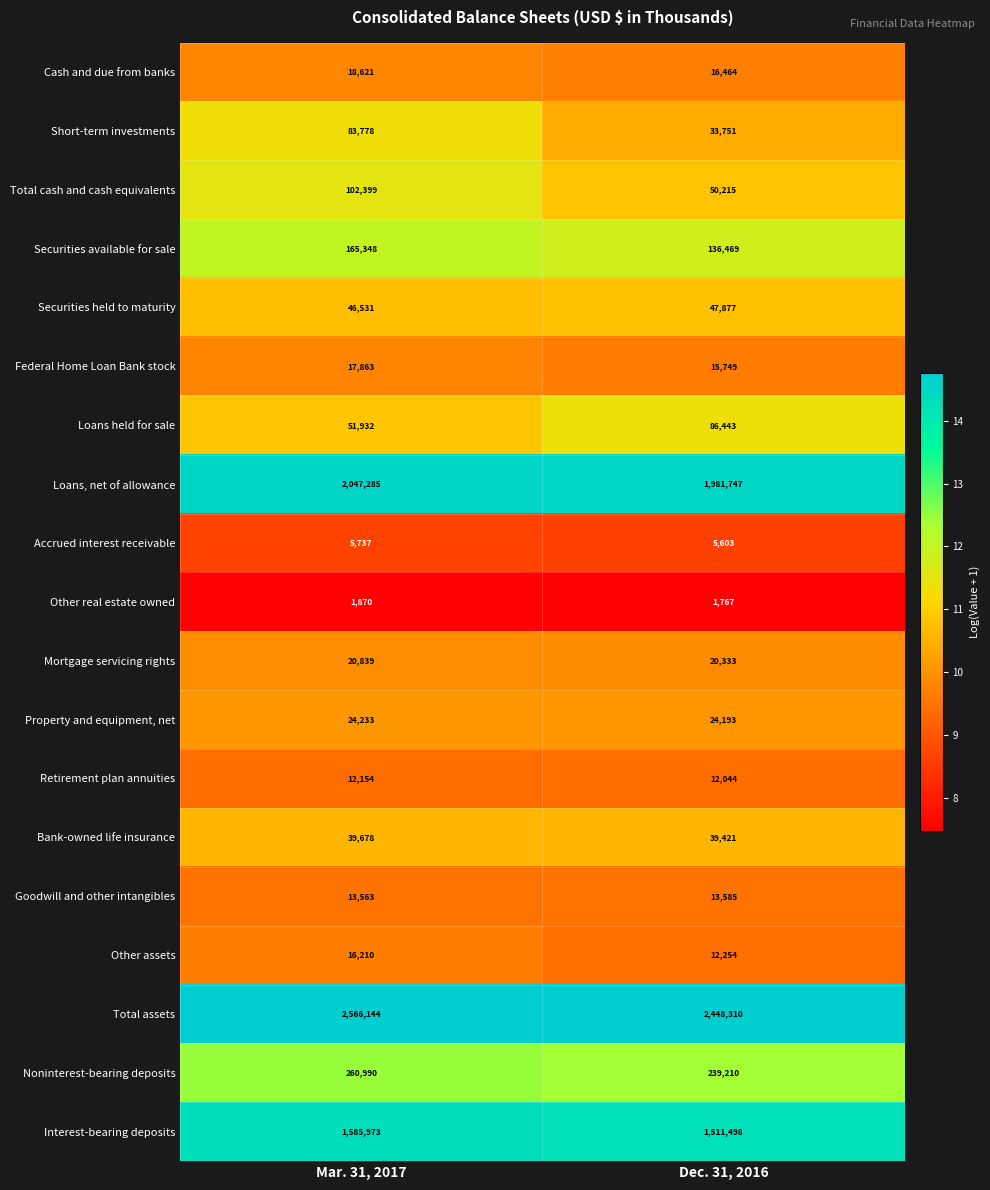

What is the maximum value shown in the chart?

2566144